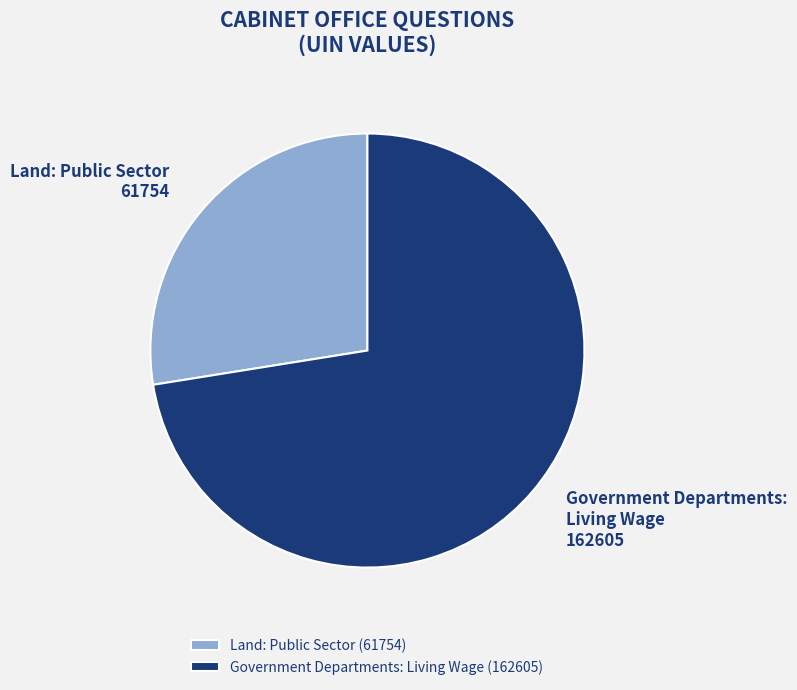

What is the ratio of the value at Government Departments: Living Wage (162605) to the value at Land: Public Sector (61754)?

2.6